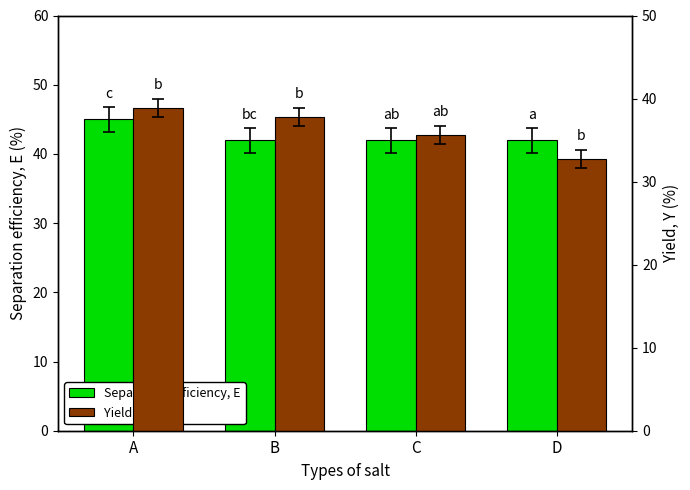

At which category does the chart reach its peak across all series?

A